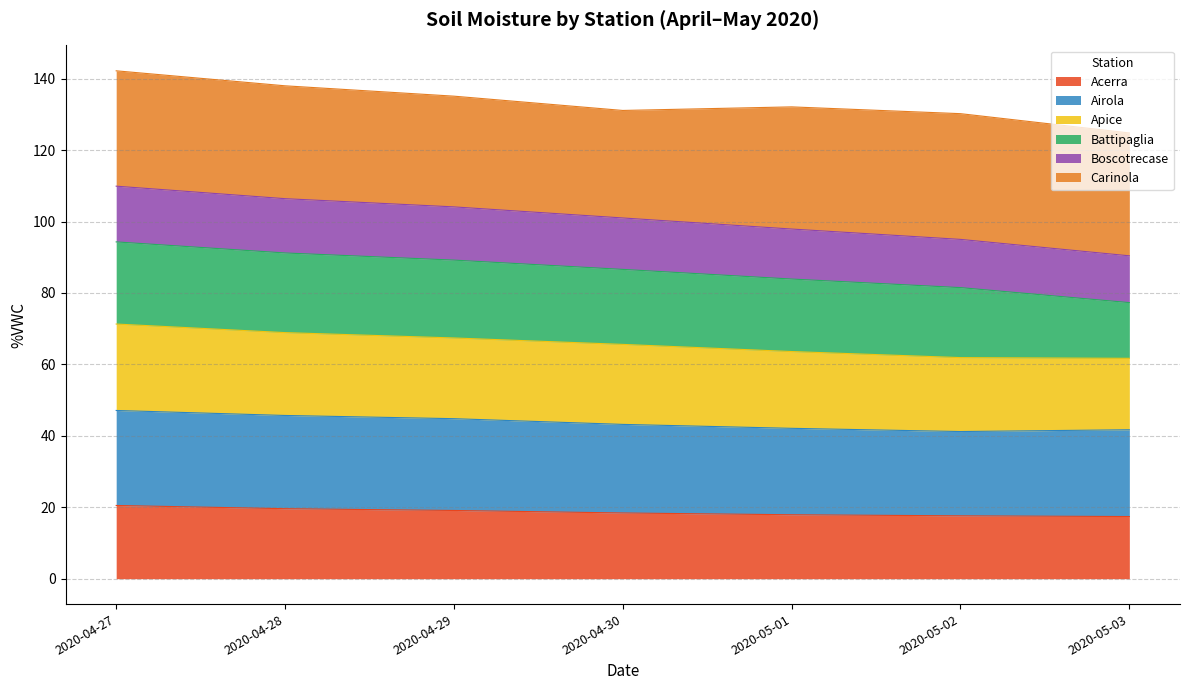

At which label is Acerra closest to 18?

2020-05-01